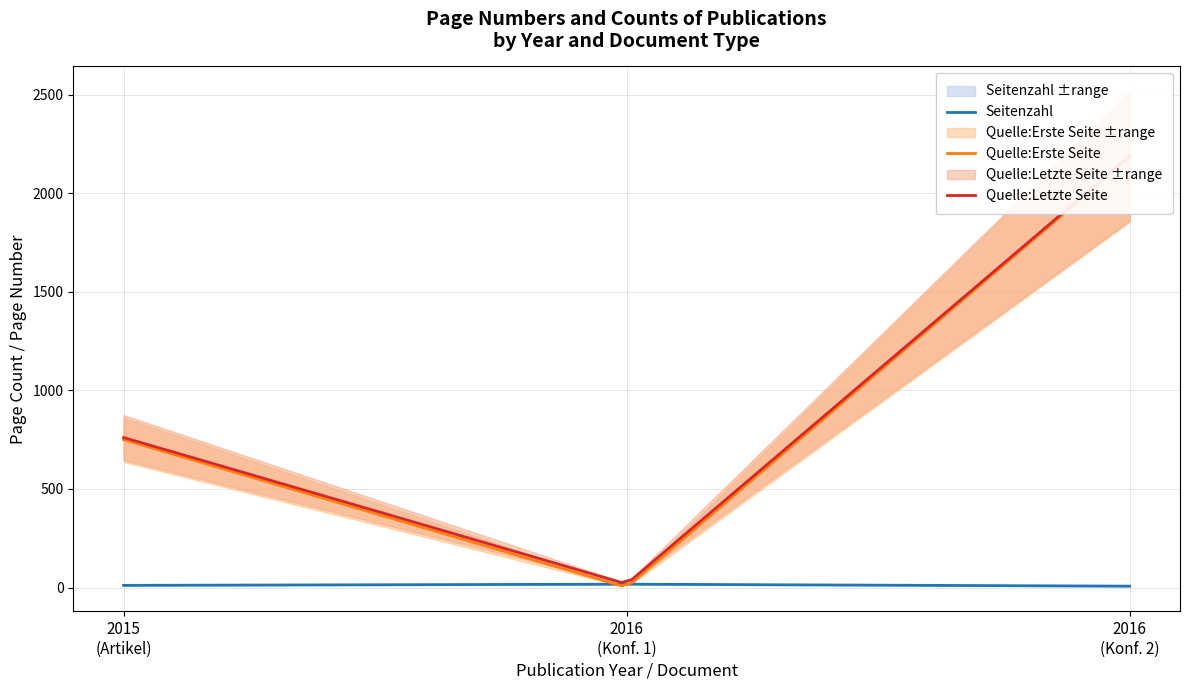

Reading left to right, extract all data points from this chart.

Seitenzahl: 11	17	7
Quelle:Erste Seite: 750	1	2182
Quelle:Letzte Seite: 761	18	2189